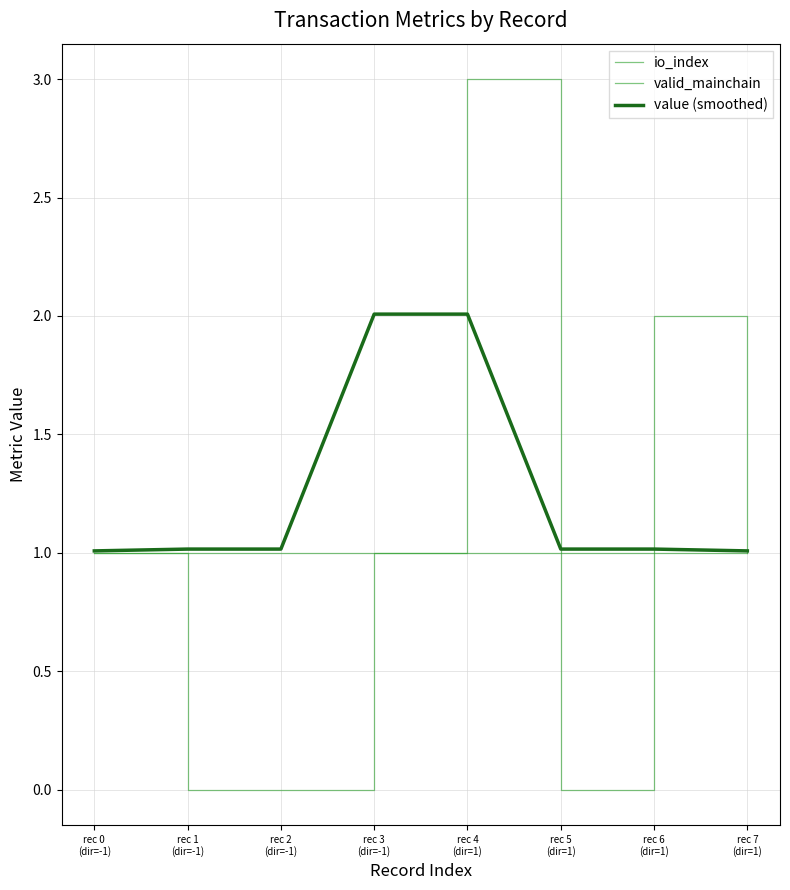

What is the lowest value of the value (smoothed) series?

1.0